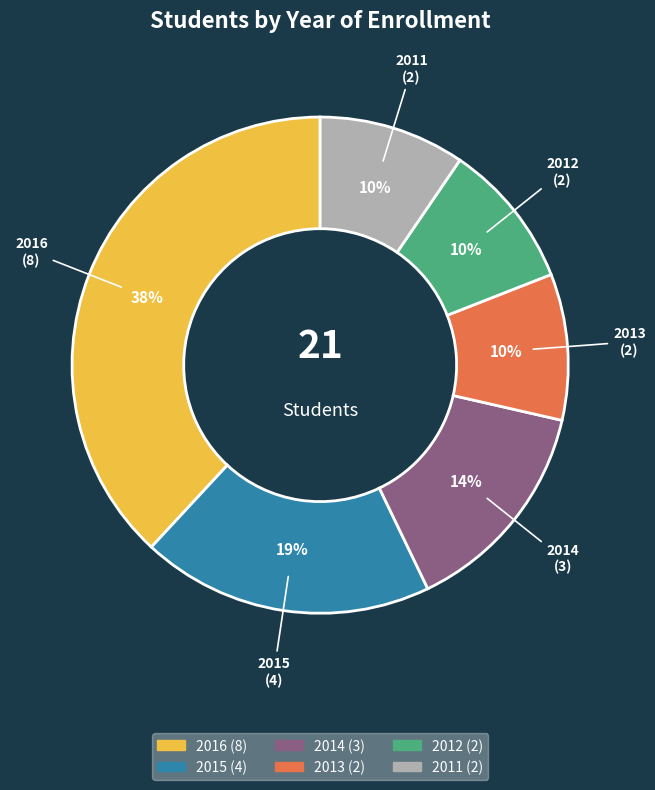

Which slice is the largest?

2016